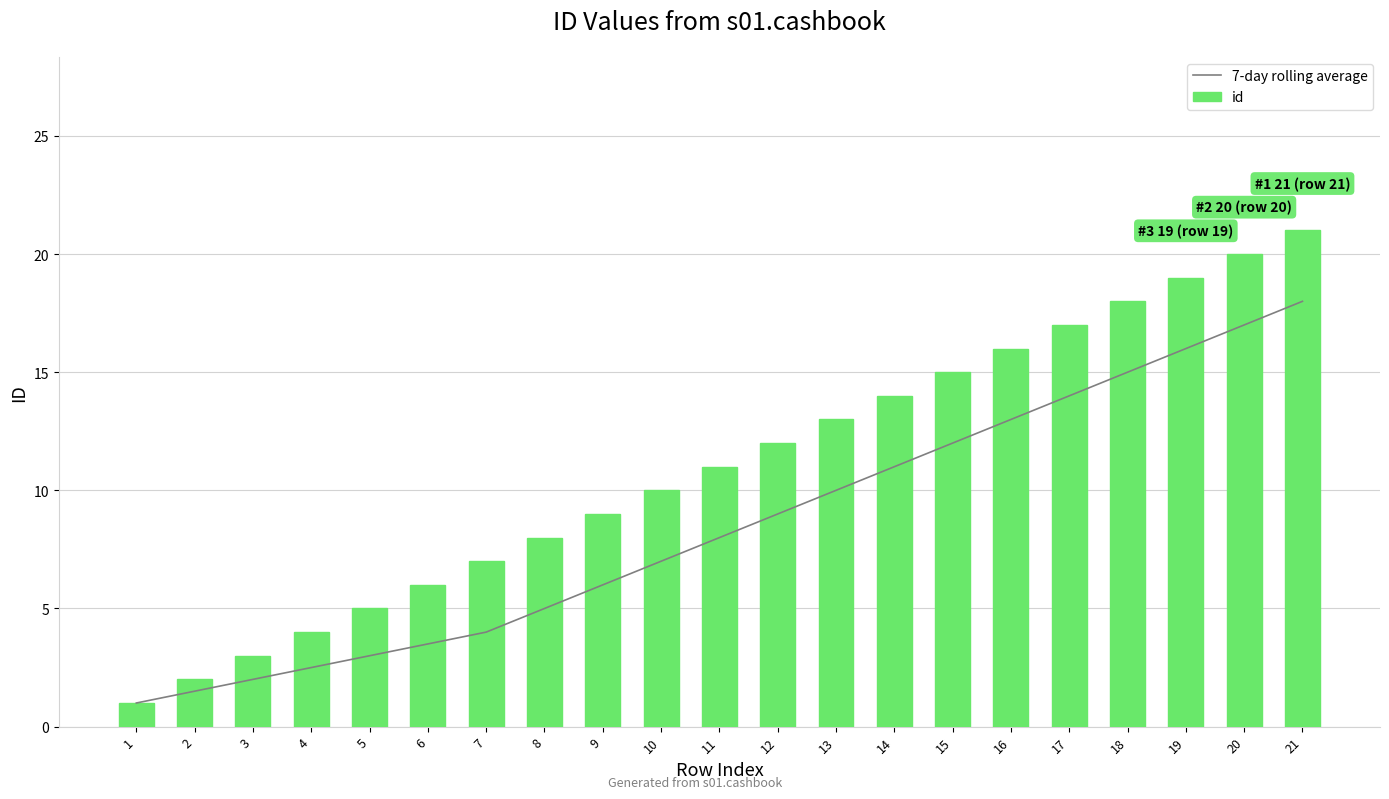

Is it true that 7-day rolling average equals 2.0 at 3?

True